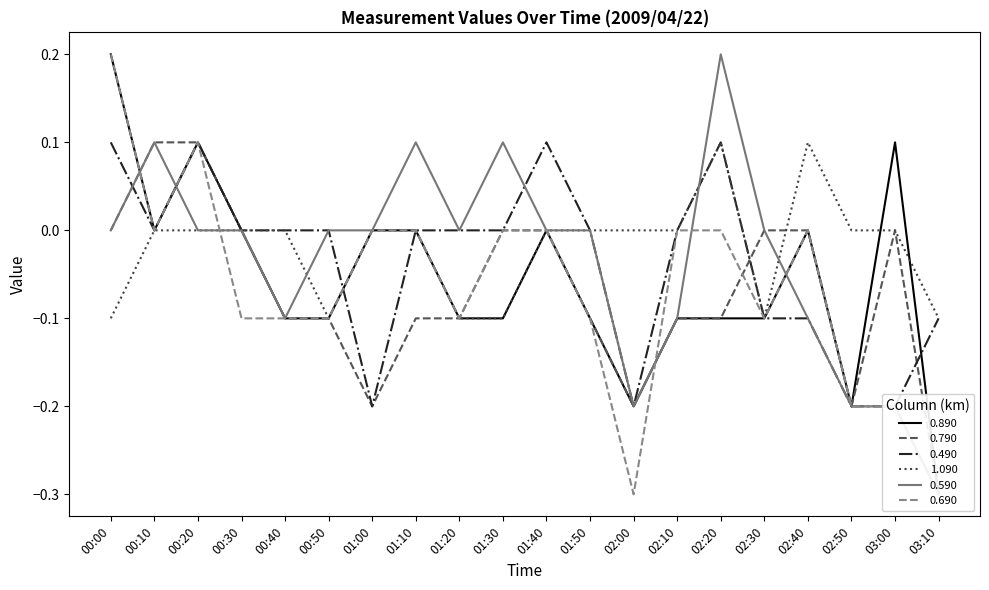

Does the chart have visible grid lines?

No